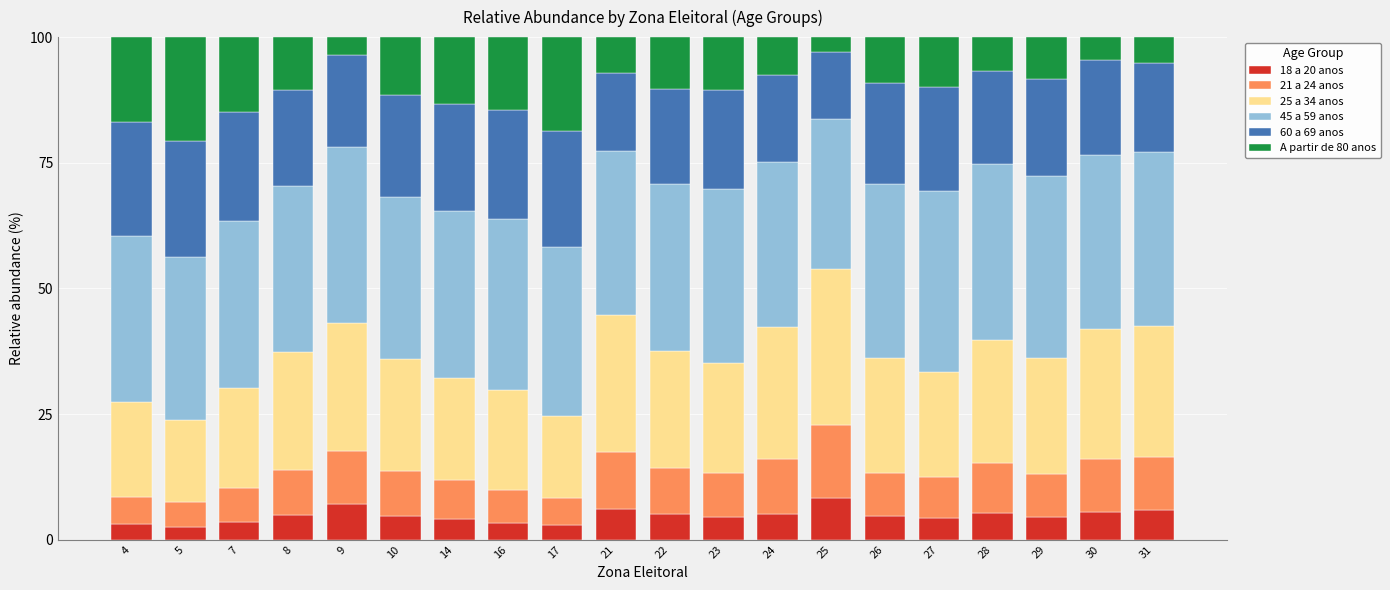

How many categories are shown in the chart?

20